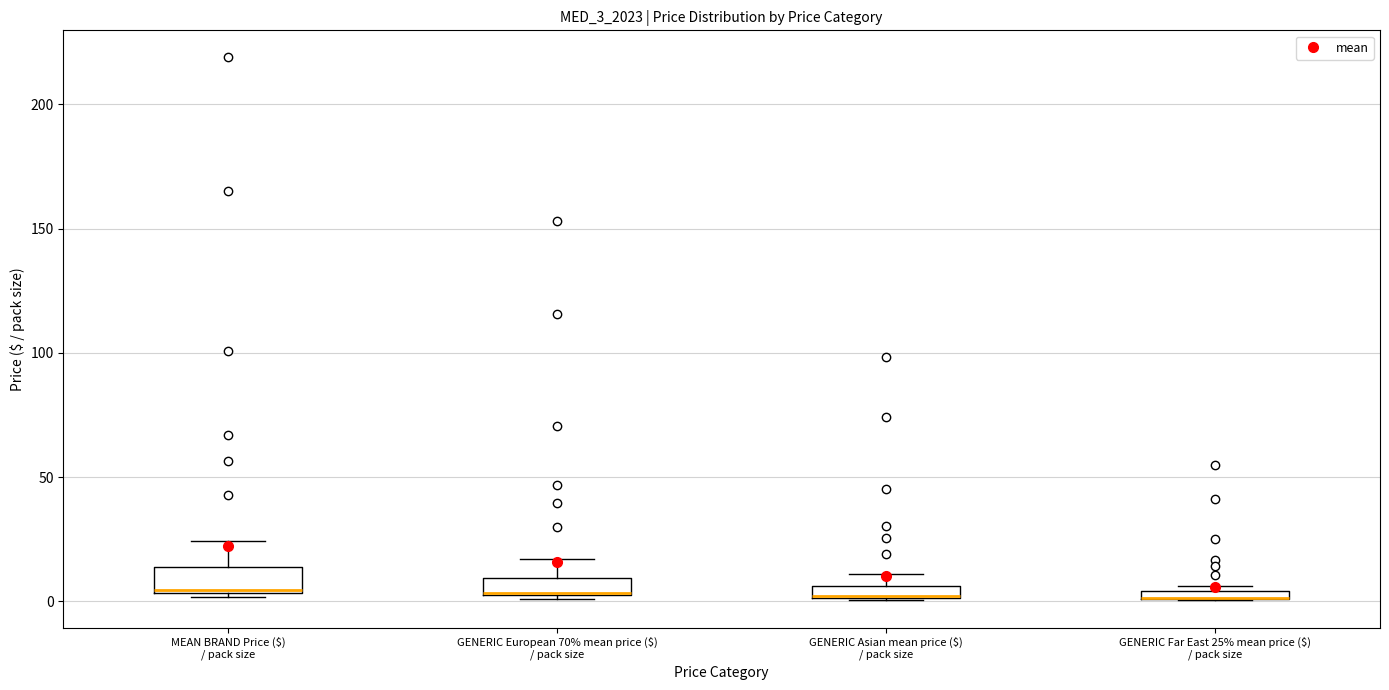

Where is the upper edge of the box for GENERIC Far East 25% mean price ($) / pack size on the y-axis? The values are not printed on the chart, so give them approximately, as read against the axis.

5